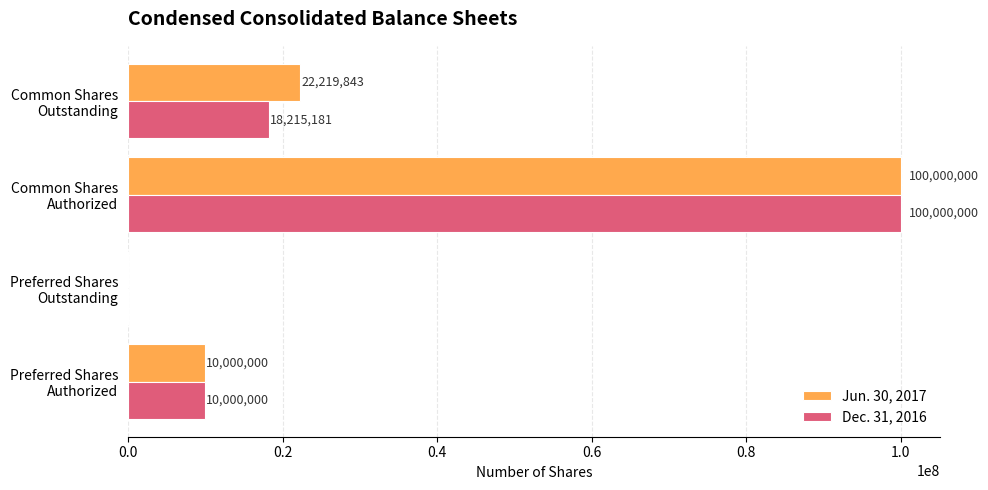

How many Jun. 30, 2017 values are between 10000000 and 100000000?

3